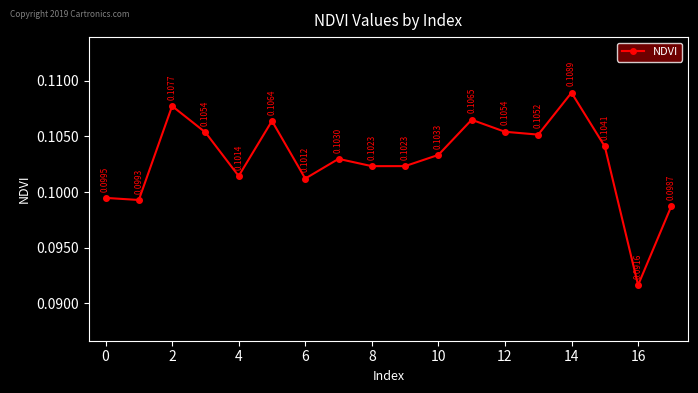

What is the sum of all values?

1.9